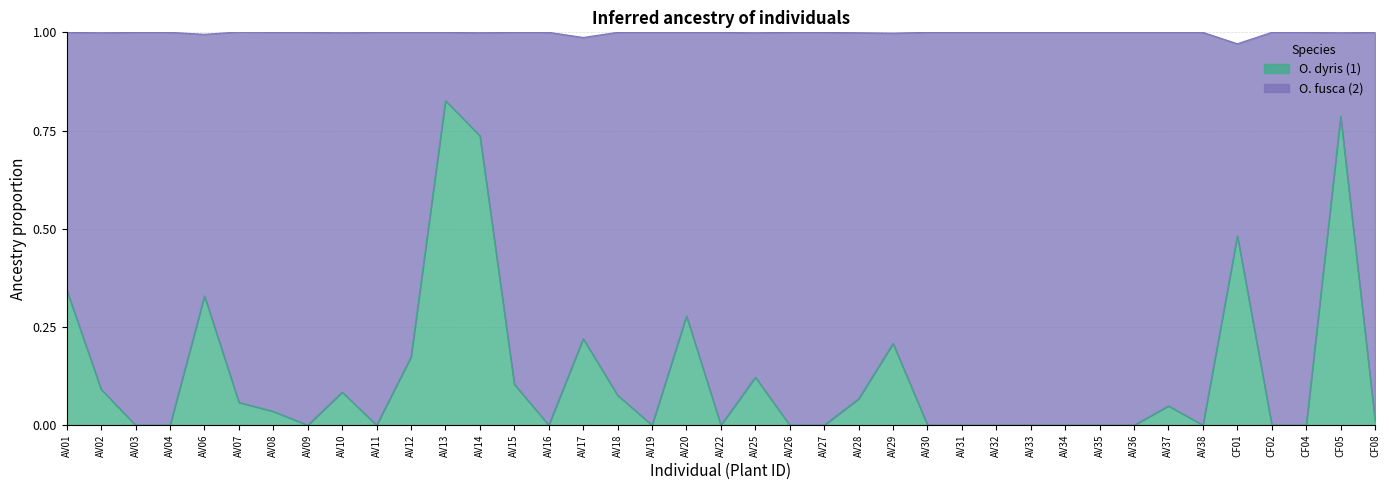

What position from the right is CF04?

3